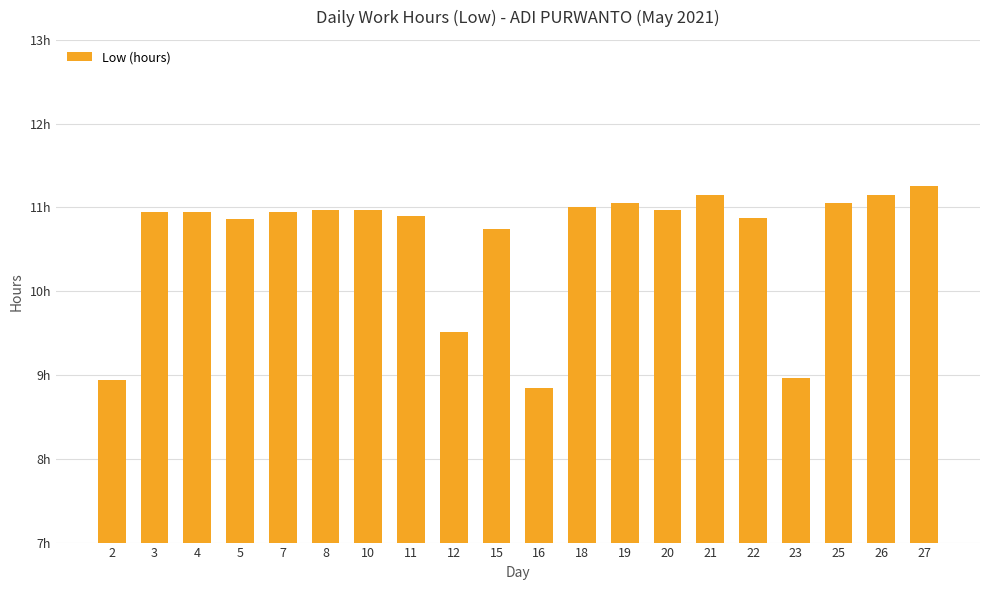

What is the difference between the second highest and minimum values?

2.3